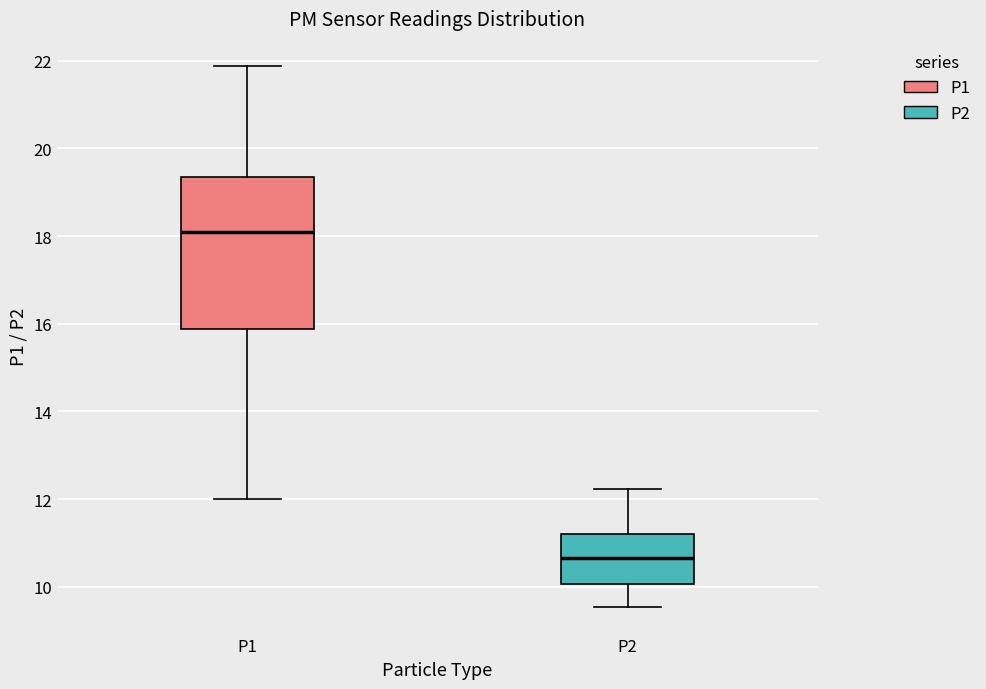

Reading left to right, read every box against the y-axis: the position of its median line, the range the box covers, and the ends of its whiskers. The values are not printed on the chart, so give them approximately, as read against the axis.

P1: median 18.0, box 15.8 to 19.4, whiskers 12.0 to 21.8
P2: median 10.6, box 10.0 to 11.2, whiskers 9.6 to 12.2